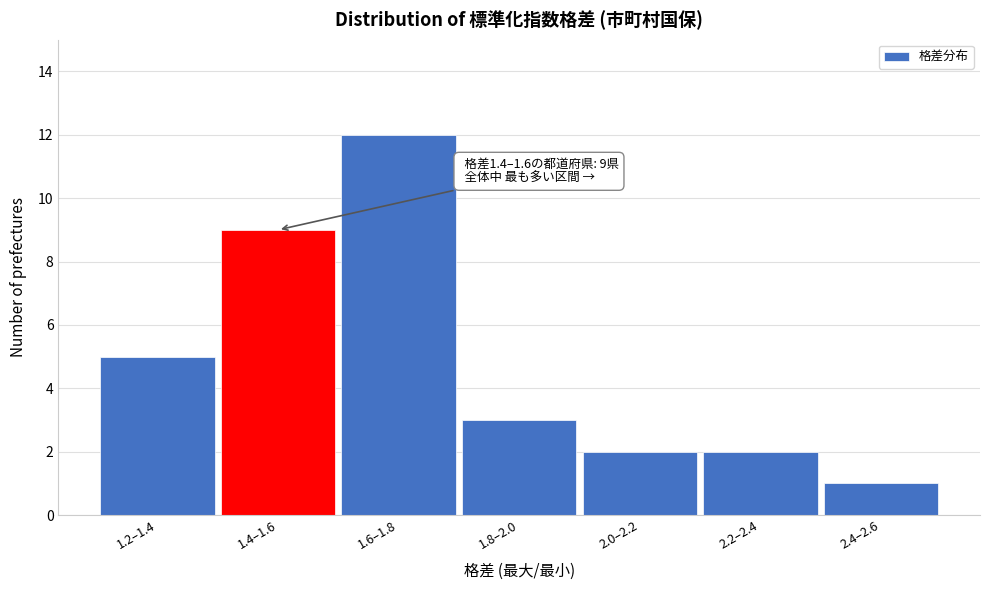

Reading left to right, transcribe all the data shown in this chart.

1.2–1.4=5	1.4–1.6=9	1.6–1.8=12	1.8–2.0=3	2.0–2.2=2	2.2–2.4=2	2.4–2.6=1